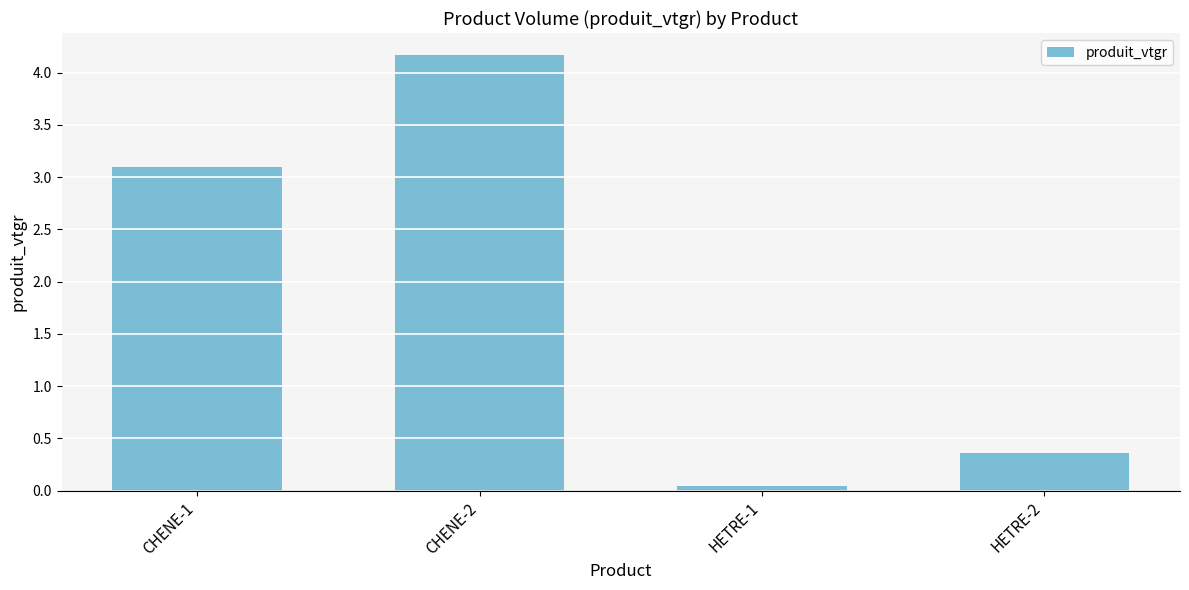

At which category does the chart reach its peak across all series?

CHENE-2